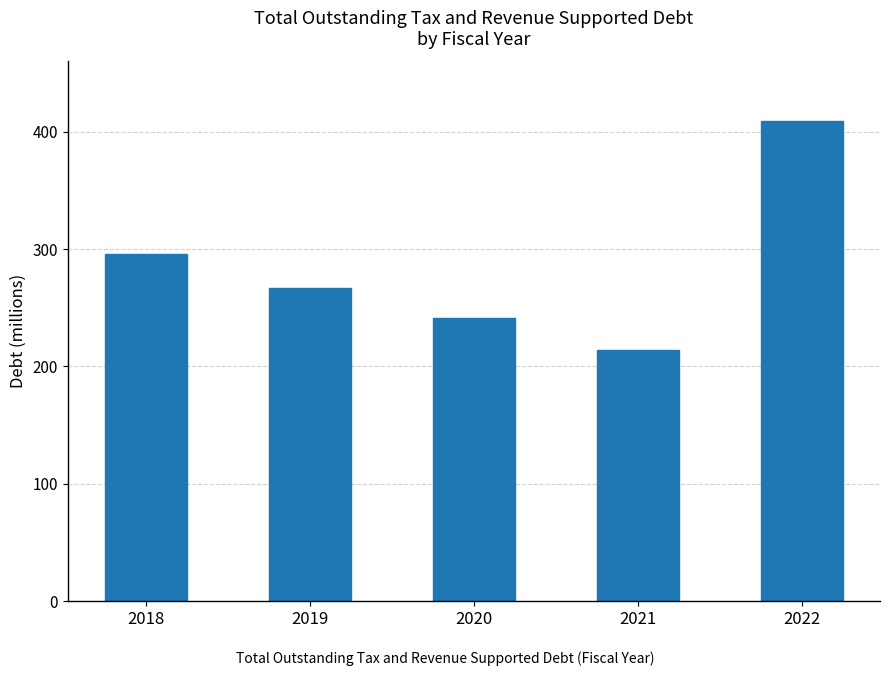

What is the ratio of the value at 2020 to the value at 2021?

1.1